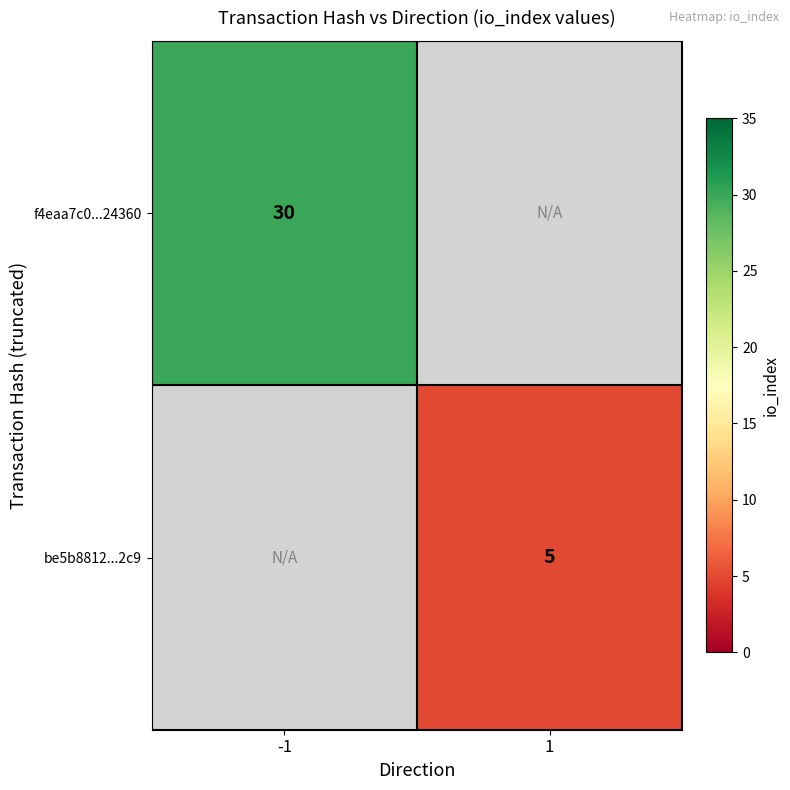

The f4eaa7c0...24360 series shows 46 at -1. True or false?

False